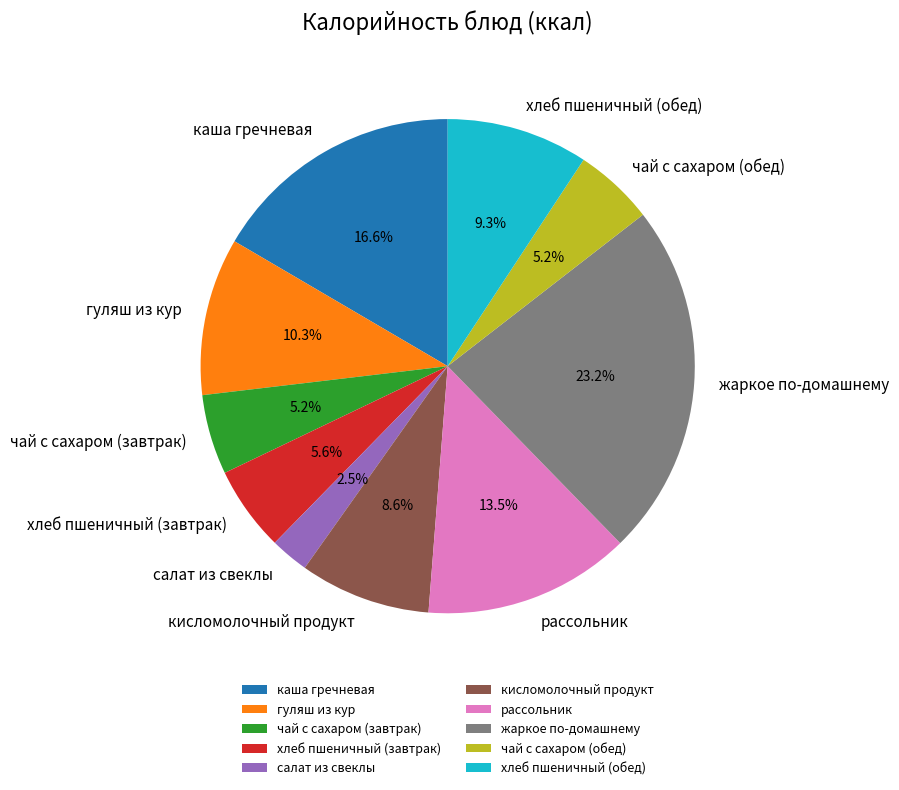

Is жаркое по-домашнему the majority of the pie?

No